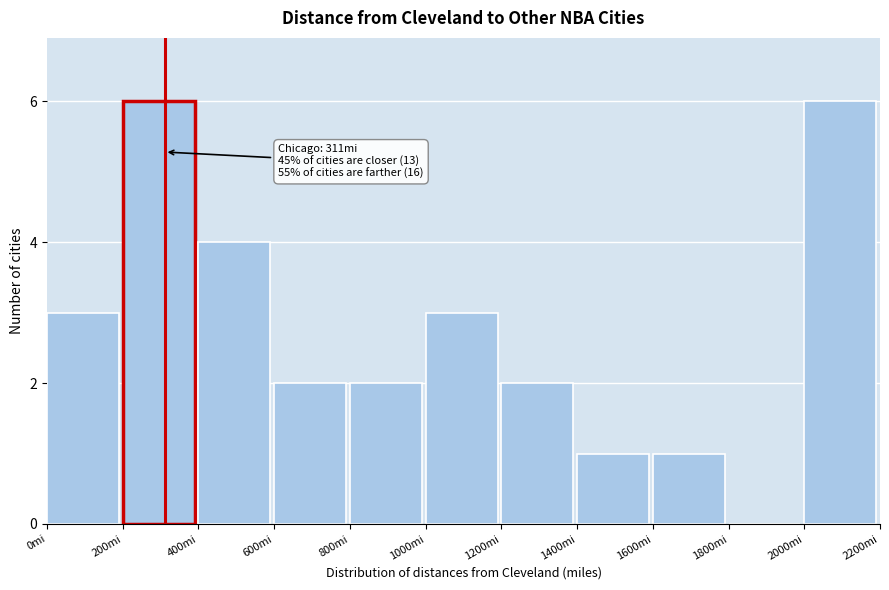

Reading right to left, what are all the values shown in this chart?

2000mi=6	1800mi=0	1600mi=1	1400mi=1	1200mi=2	1000mi=3	800mi=2	600mi=2	400mi=4	200mi=6	0mi=3